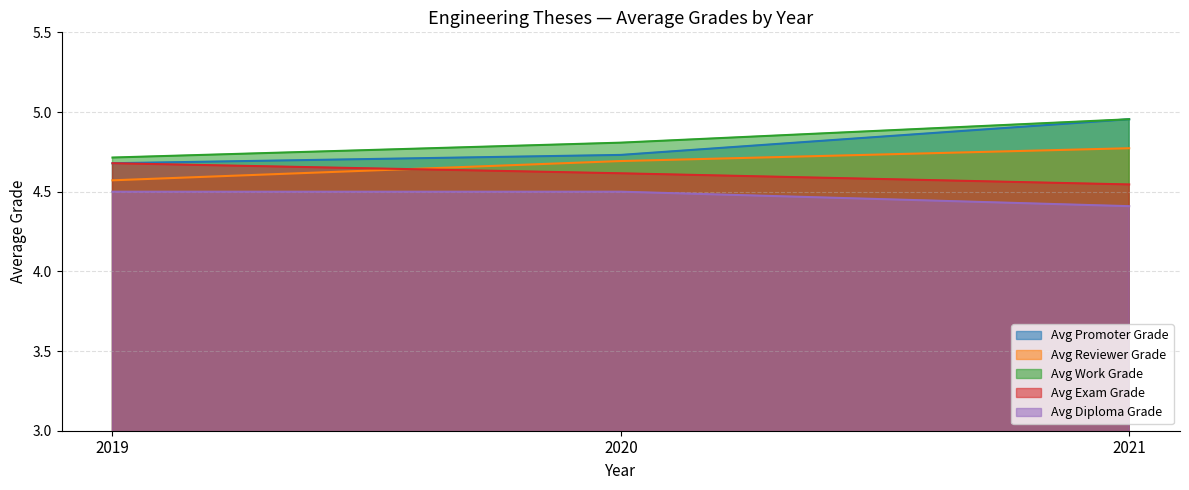

What is the spread (max minus min) of values at 2019?

0.2